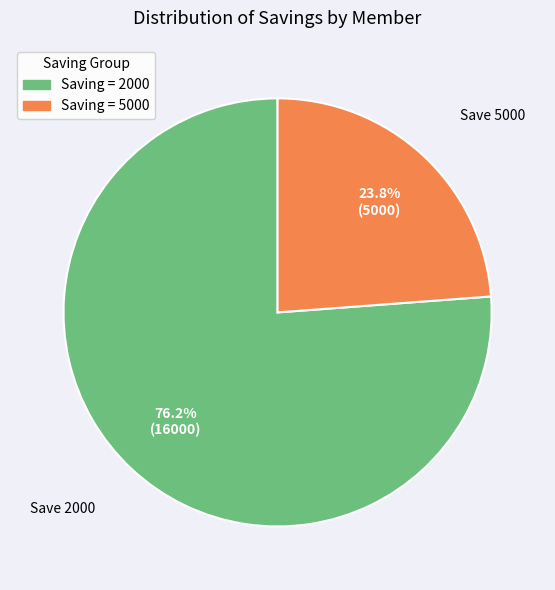

Is there a majority slice in this chart?

Yes